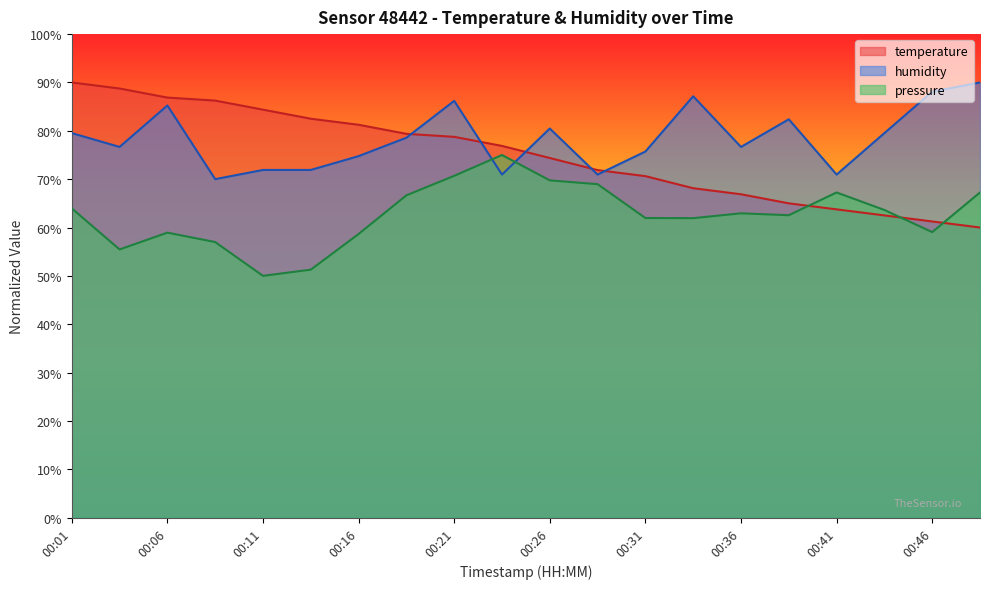

What is the spread (max minus min) of values at 00:36?

13.7